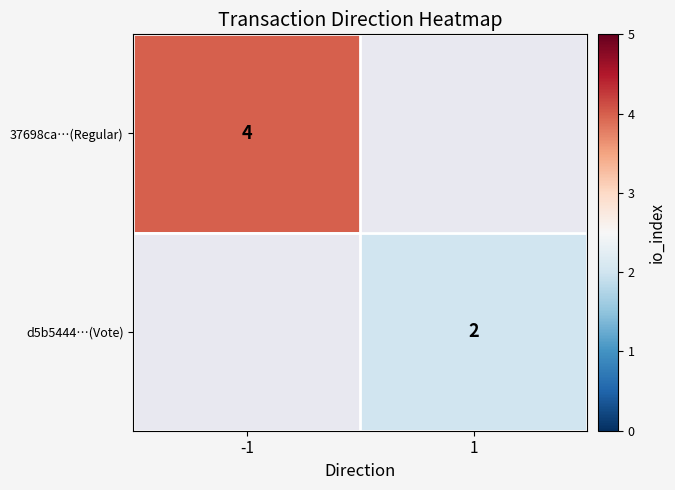

True or false: 37698ca…(Regular) has a value of 1.0 at -1.

False